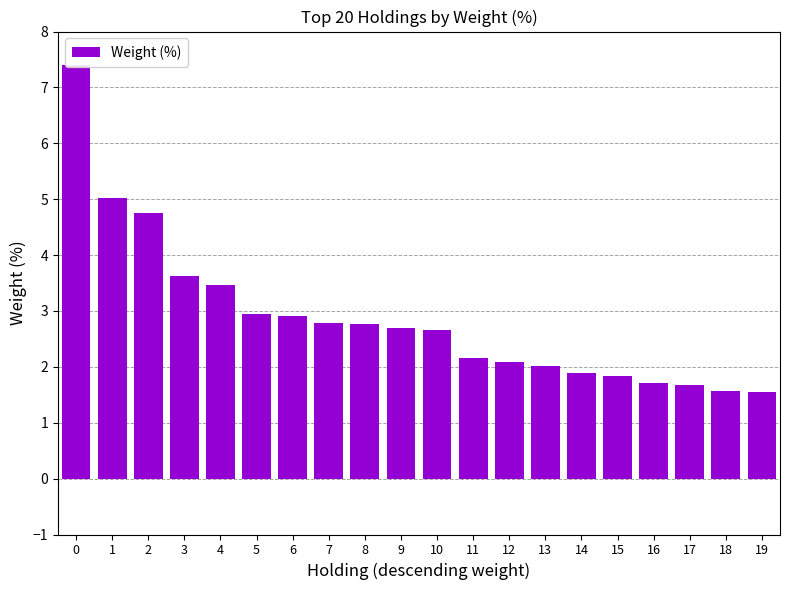

True or false: the data shows 2.8 at 7.

True